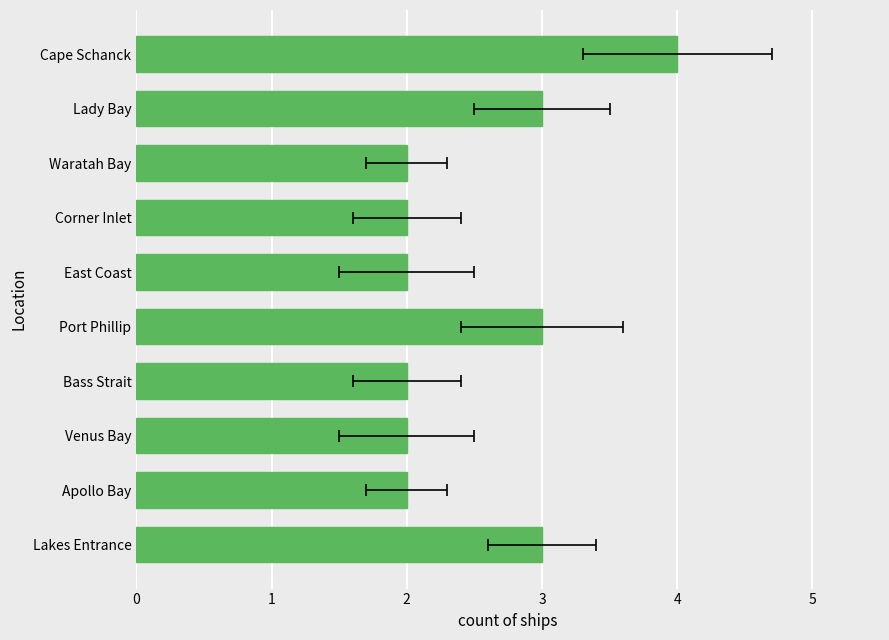

Is it true that the value at 7 is 3?

False